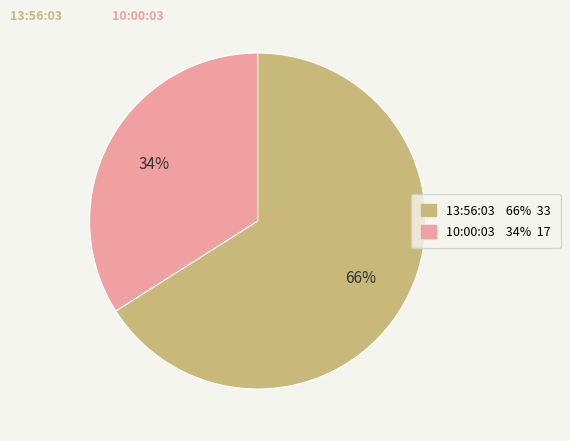

What is the ratio of the value at 13:56:03 to the value at 10:00:03?

1.9